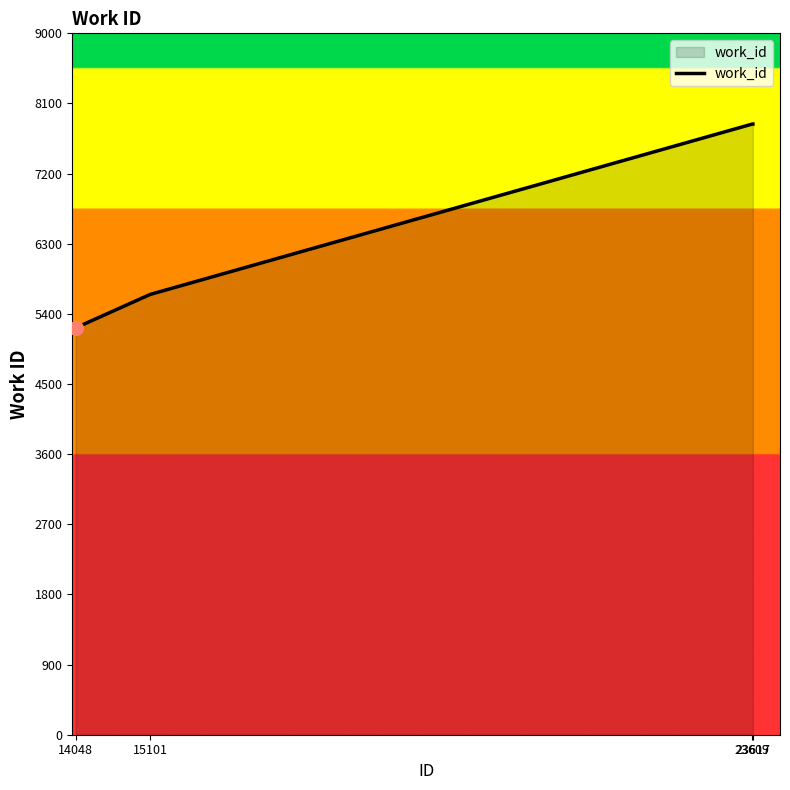

What is the maximum value shown in the chart?

7836